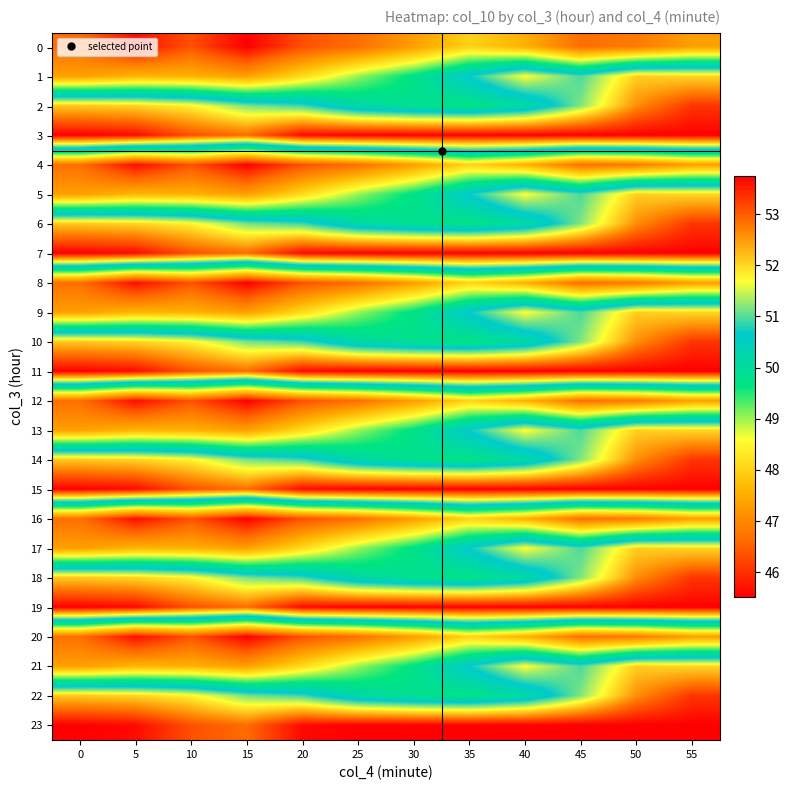

At how many categories does at least one series exceed 46?

12